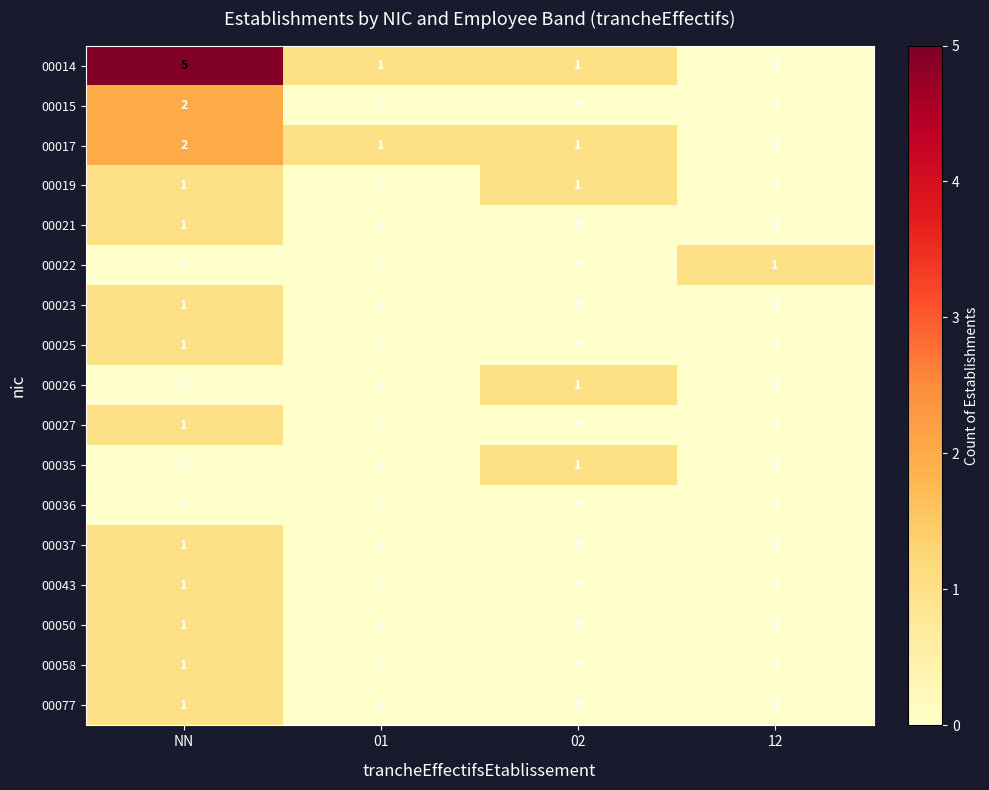

Count the 00043 values in the range 0 to 1.

4